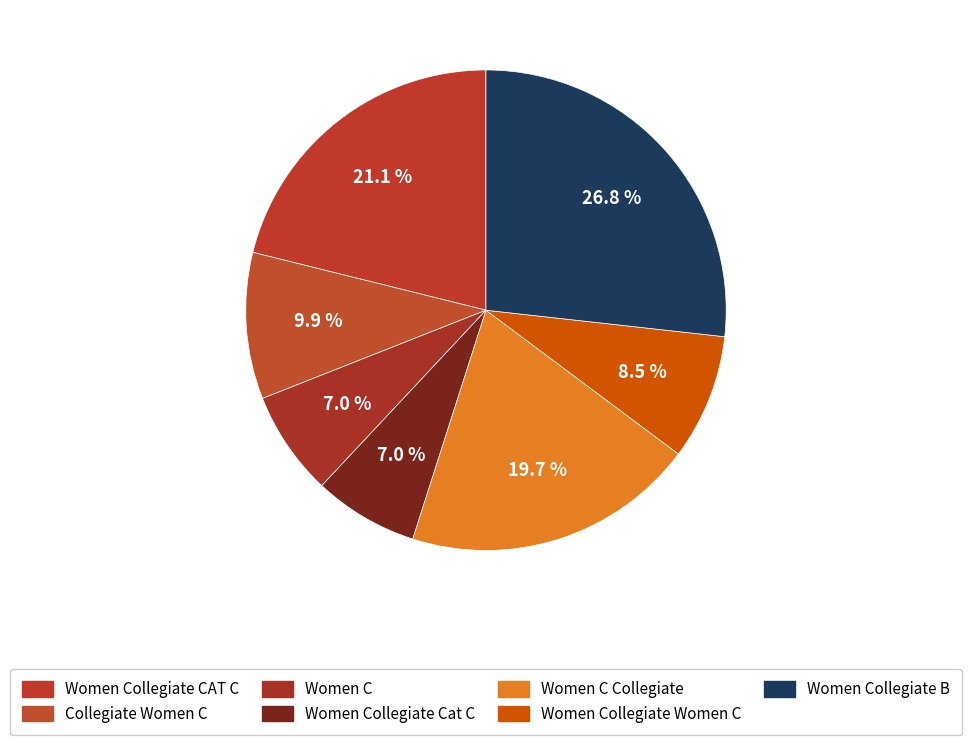

What is the largest slice in the pie chart?

Women Collegiate B